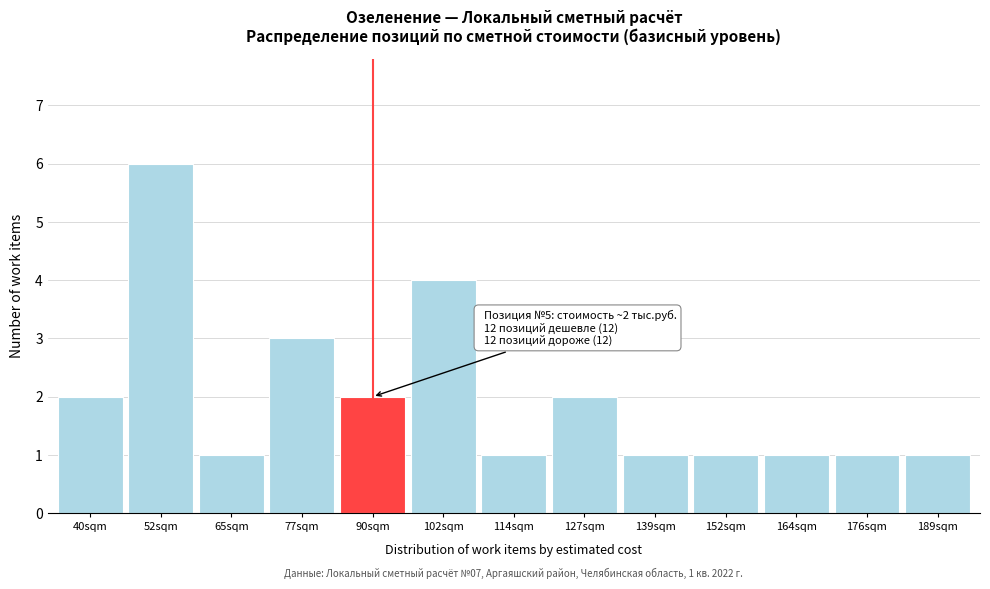

Reading left to right, transcribe all the data shown in this chart.

40sqm=2	52sqm=6	65sqm=1	77sqm=3	90sqm=2	102sqm=4	114sqm=1	127sqm=2	139sqm=1	152sqm=1	164sqm=1	176sqm=1	189sqm=1